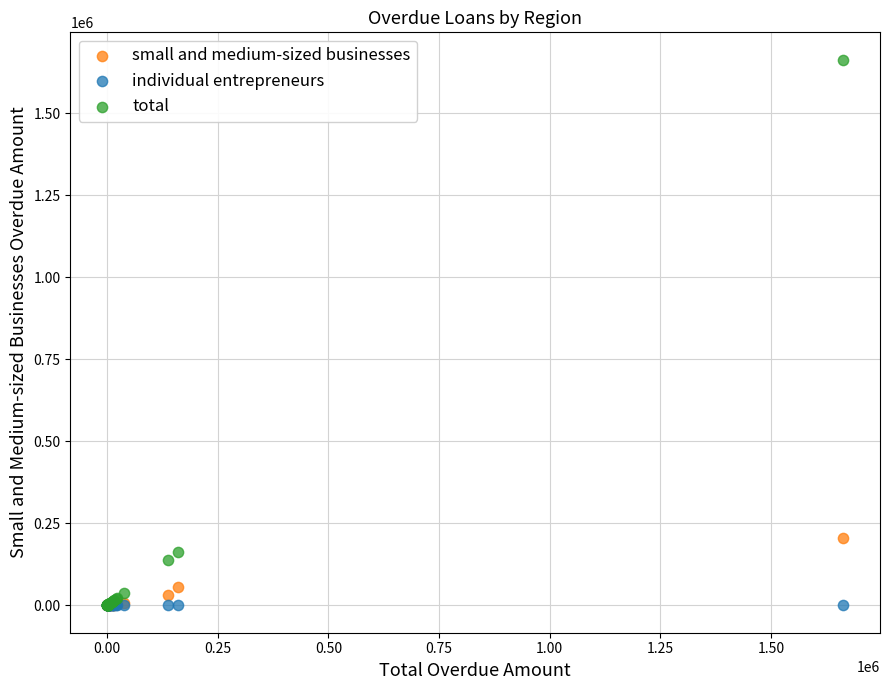

Across all series, what Y value is closest to 831413?

205266